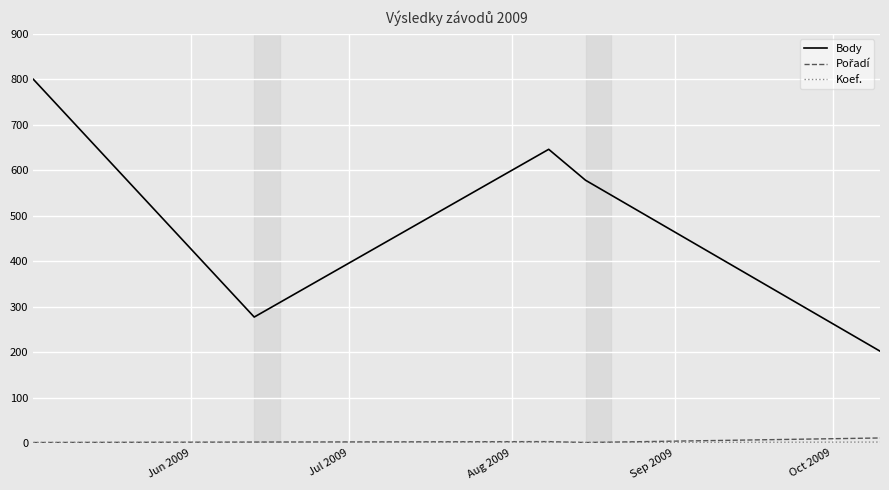

What is the maximum value shown in the chart?

800